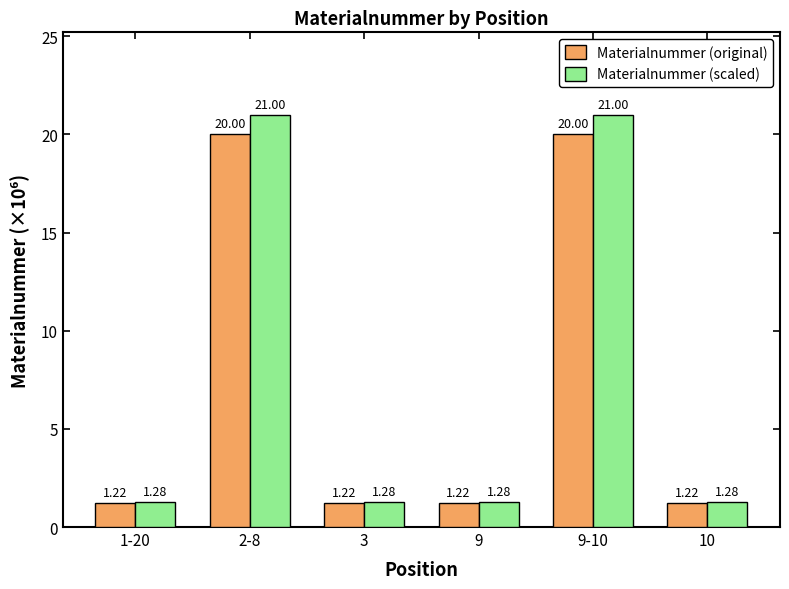

How many bars are there in total?

12